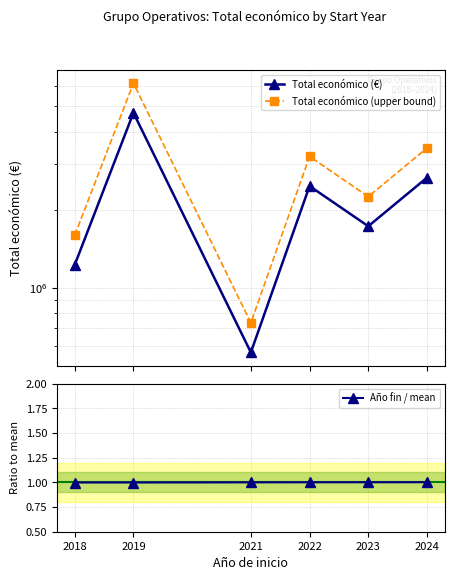

What is the value of the Año fin / mean point at the 3rd from the left?

1.0